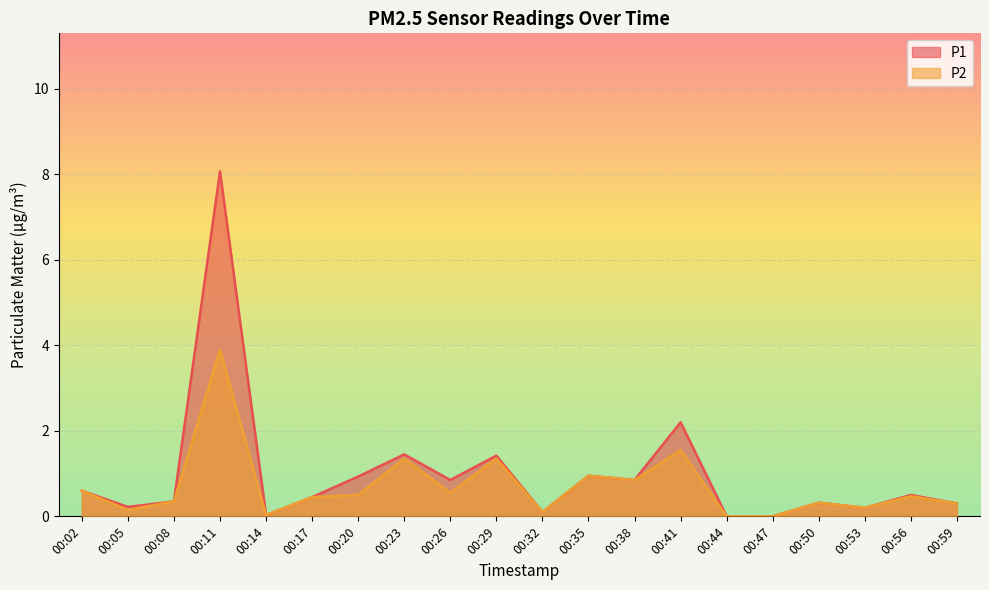

What is the value of the P1 point at the 3rd from the left?

0.3